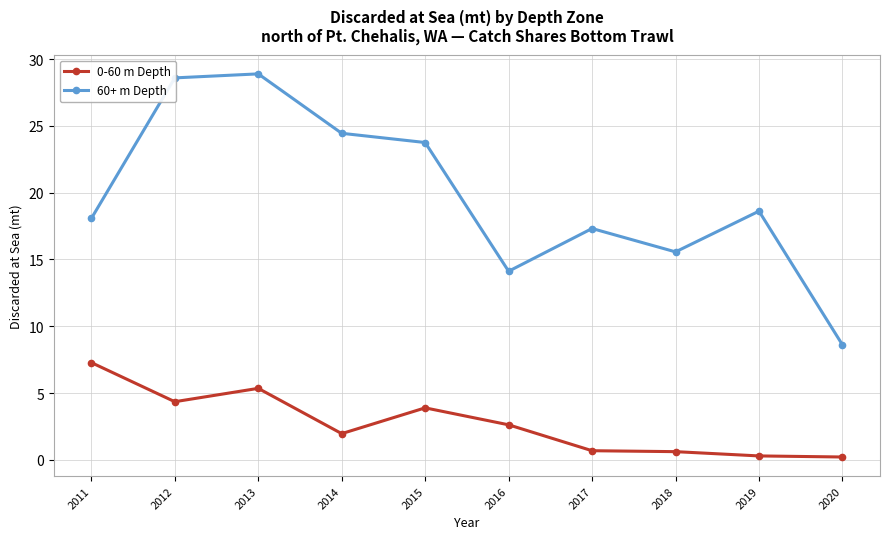

What is the greatest value displayed?

28.9